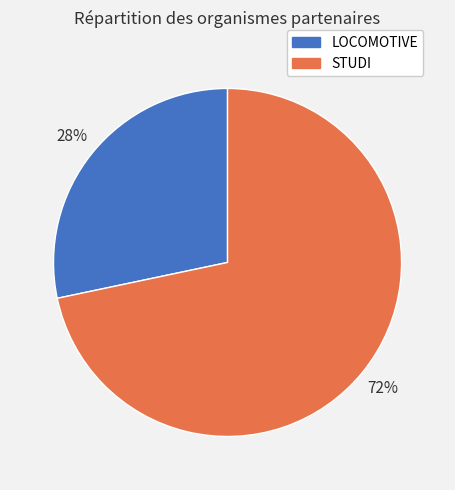

Is the sum of STUDI and LOCOMOTIVE greater than half?

Yes